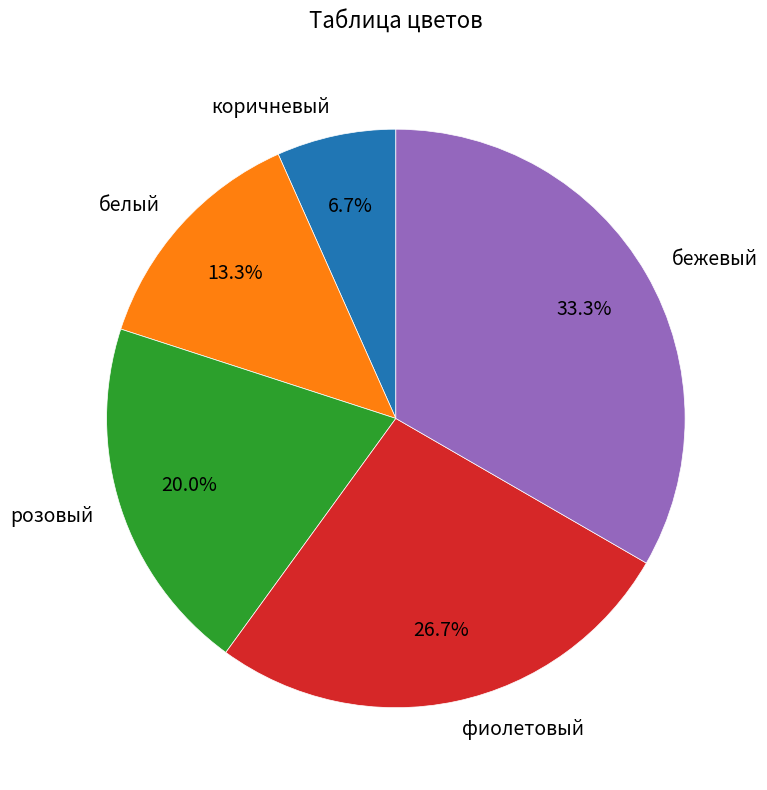

How many slices are in this pie chart?

5